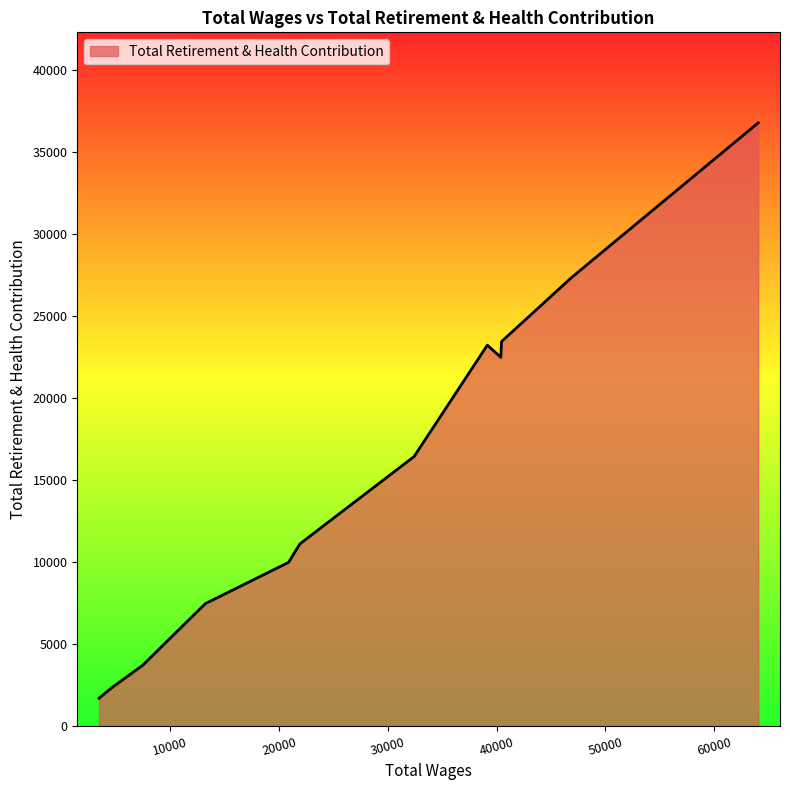

What is the difference between the maximum and minimum values?

35092